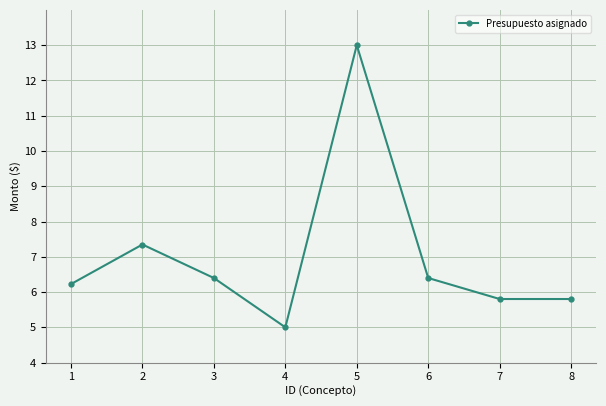

Which label corresponds to the largest value in the chart?

5